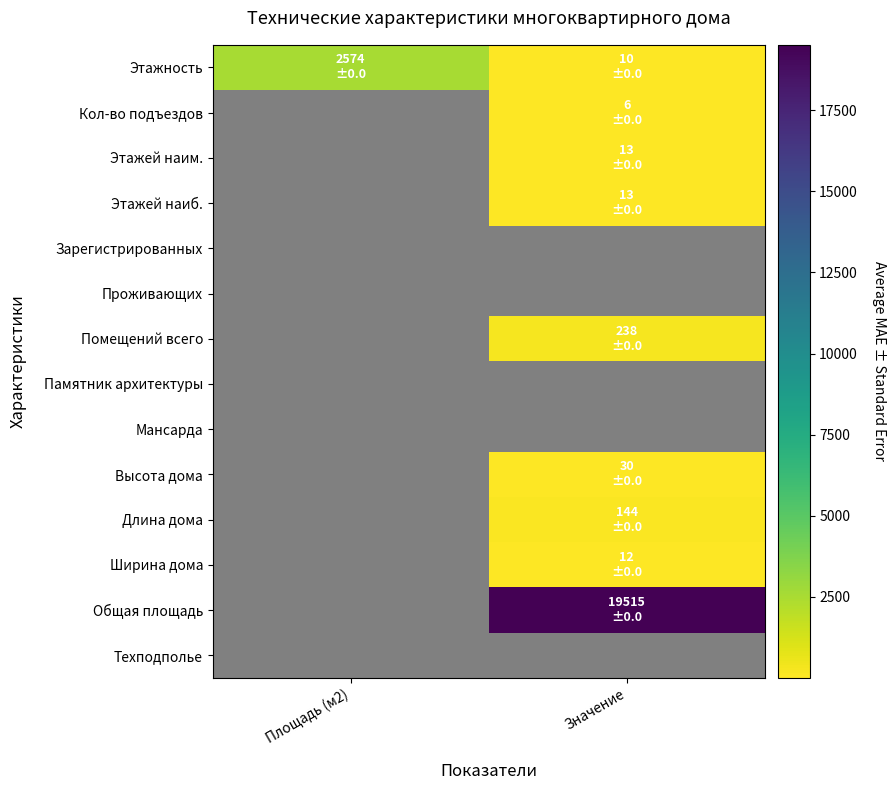

At how many categories does at least one series exceed 7078?

1